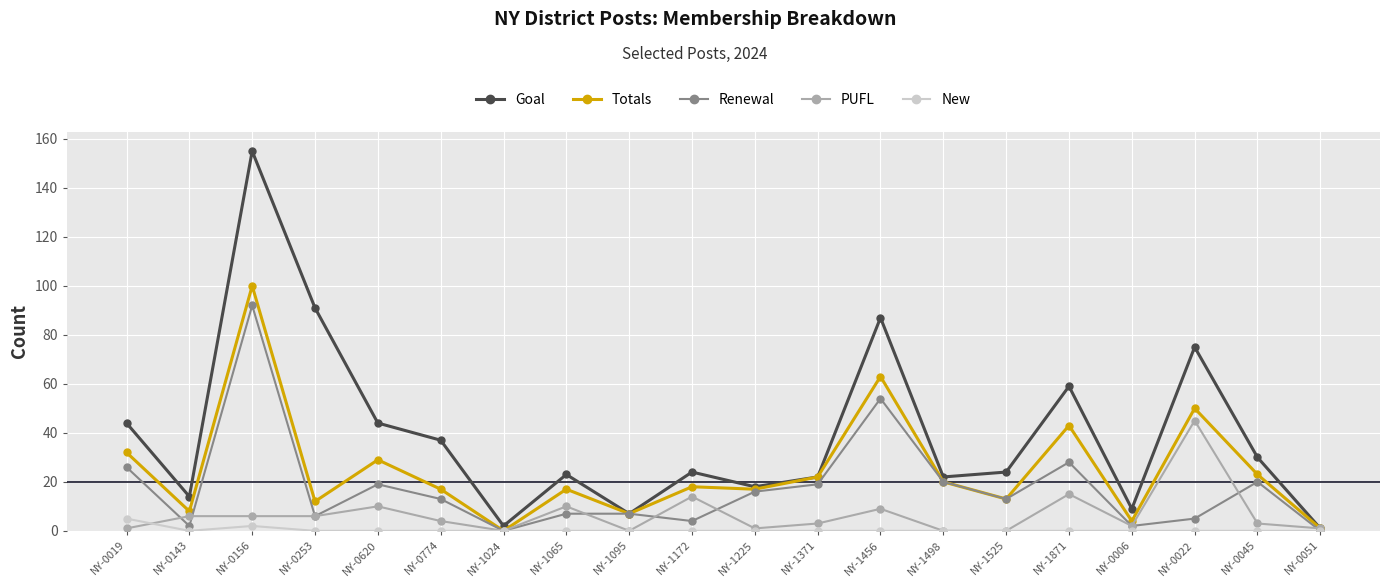

Is it true that Renewal equals 2 at NY-0006?

True